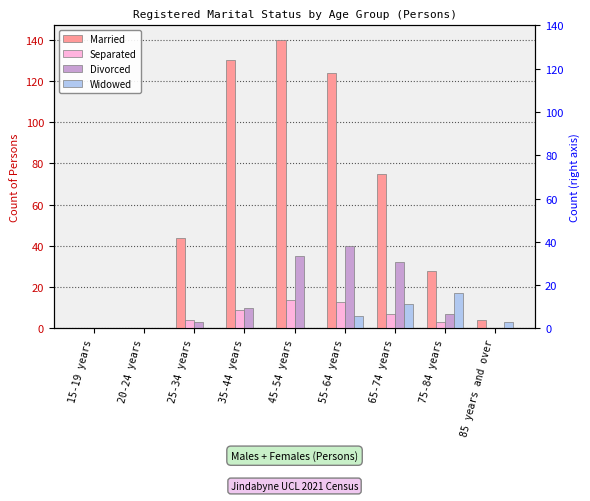

Where is Divorced nearest to the value 20?

35-44 years